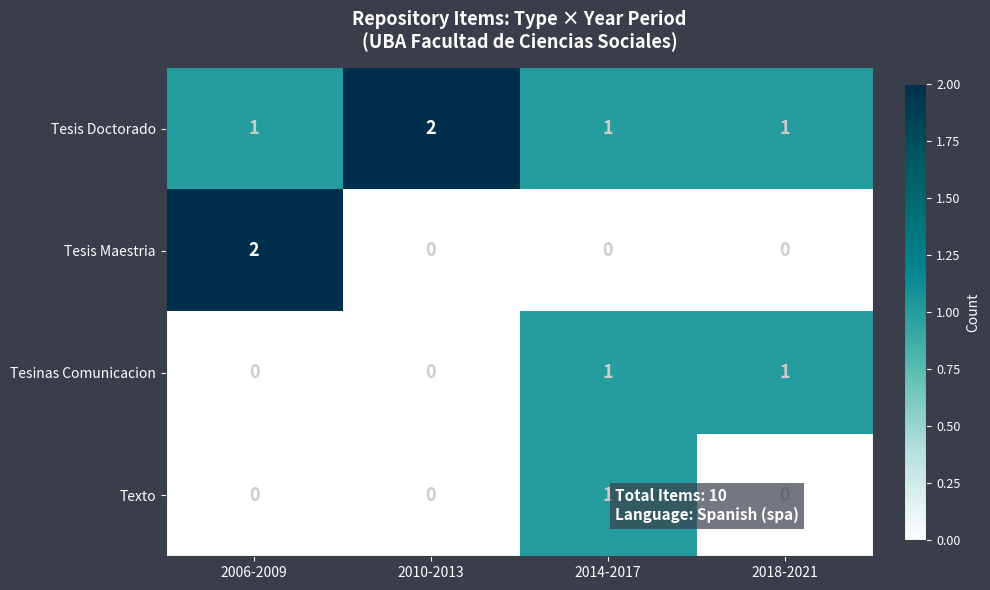

At how many categories does at least one series exceed 0?

4